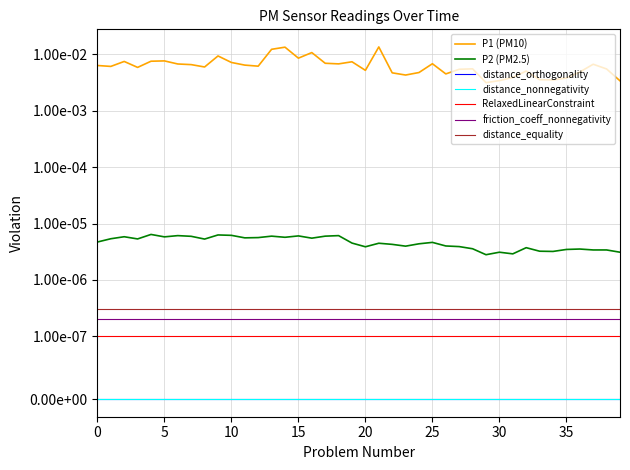

Where is P2 nearest to the value 0?

29